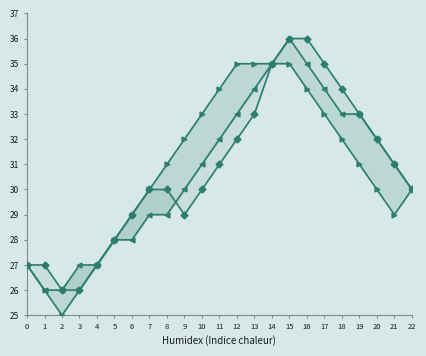

What is the difference between the maximum and minimum values in the Kontrole (col_5) series?

10